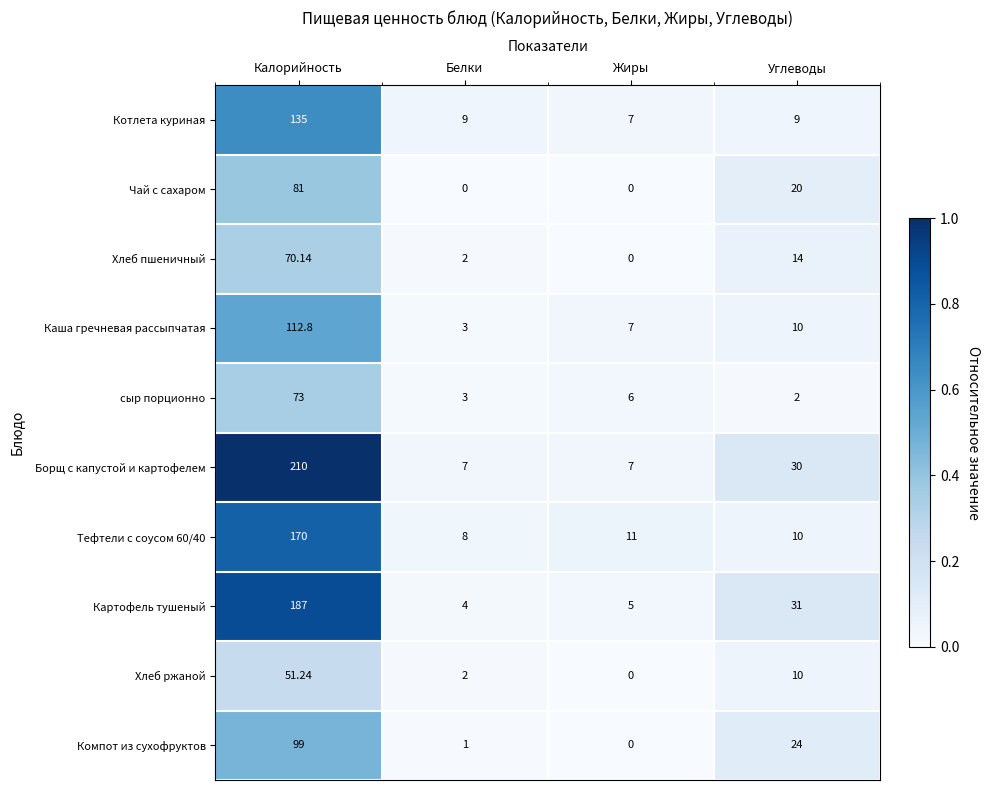

List the series in order of their peak value, lowest first.

Хлеб ржаной, Хлеб пшеничный, сыр порционно, Чай с сахаром, Компот из сухофруктов, Каша гречневая рассыпчатая, Котлета куриная, Тефтели с соусом 60/40, Картофель тушеный, Борщ с капустой и картофелем